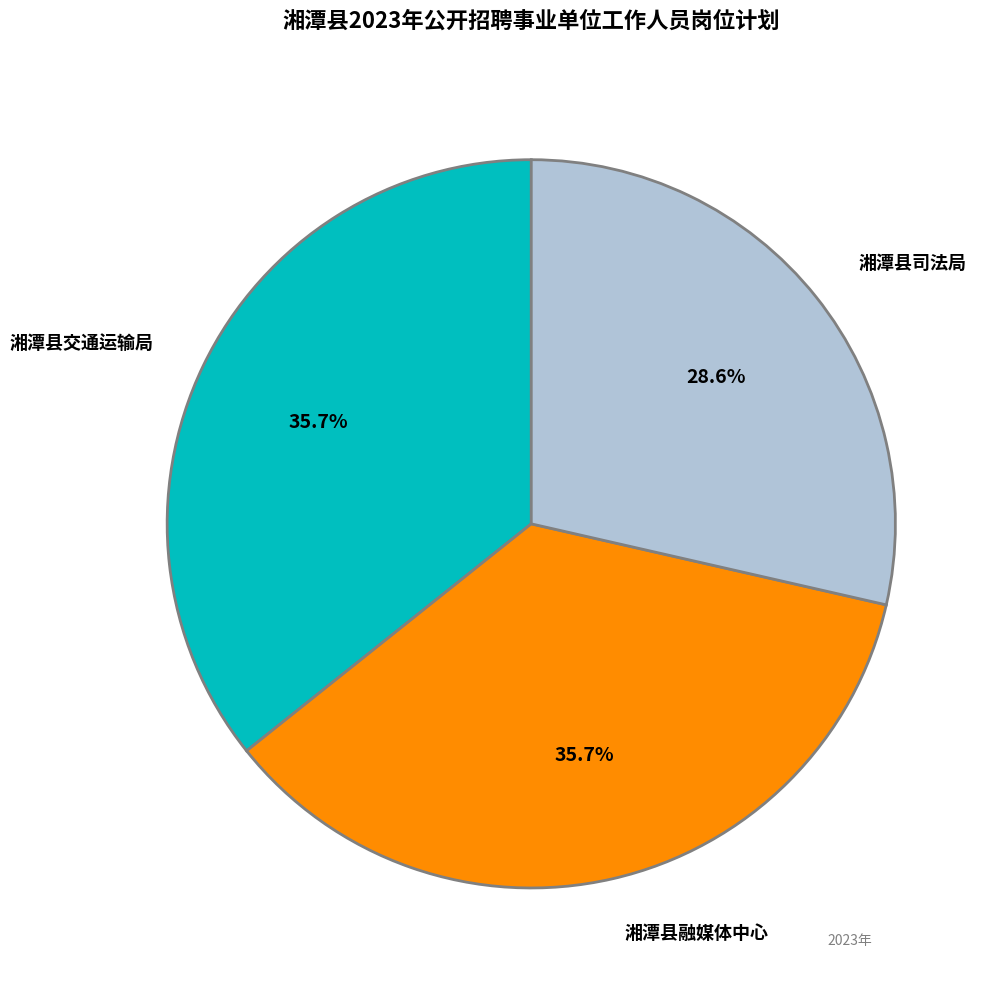

Is there a majority slice in this chart?

No